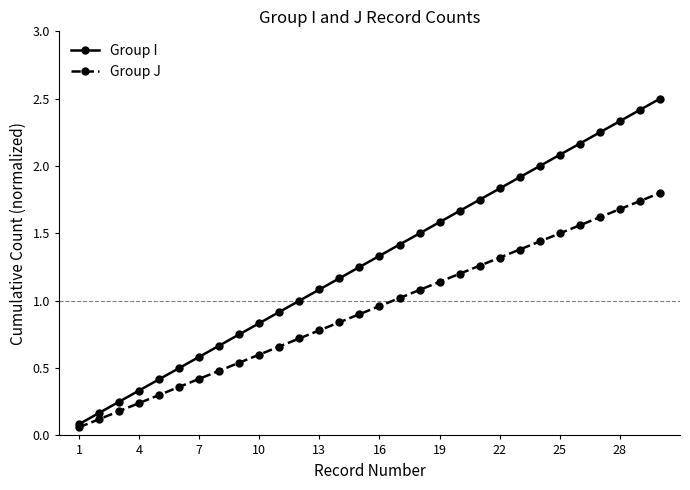

Which series has the largest total across all categories?

Group I